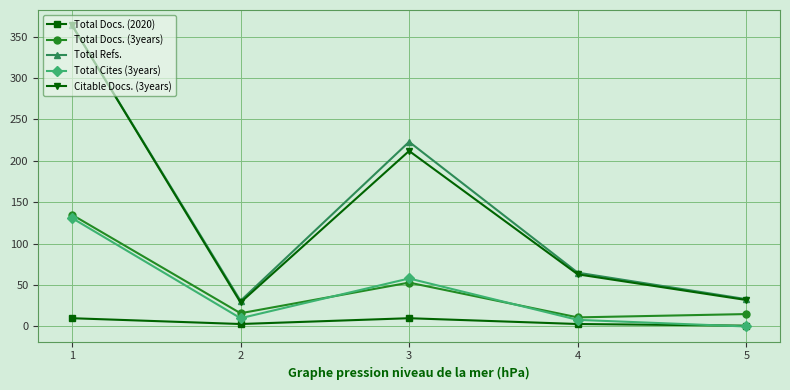

What is the difference between the maximum and second lowest values in the Total Docs. (3years) series?

120